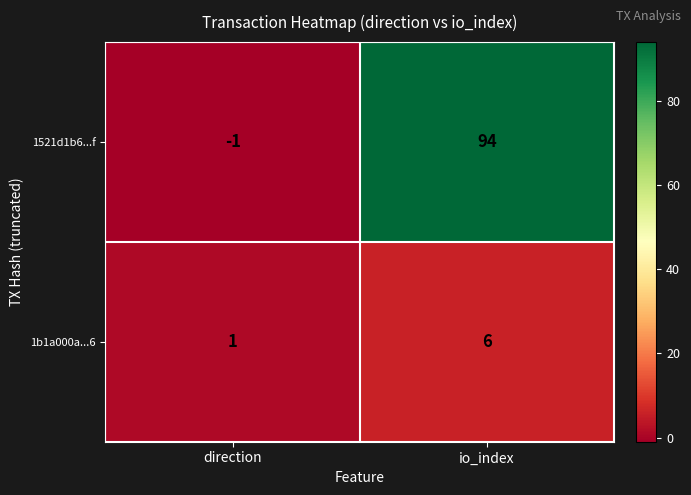

True or false: 1b1a000a...6 has a value of 9 at io_index.

False